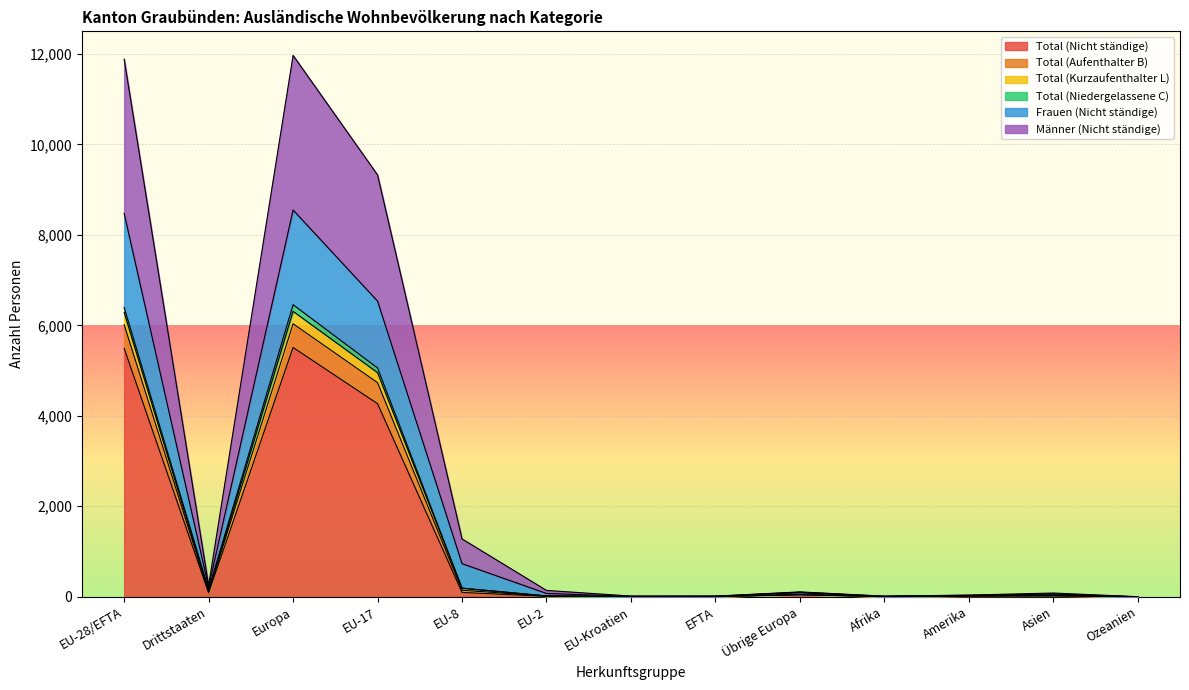

What is the total value across all series at Asien?

234